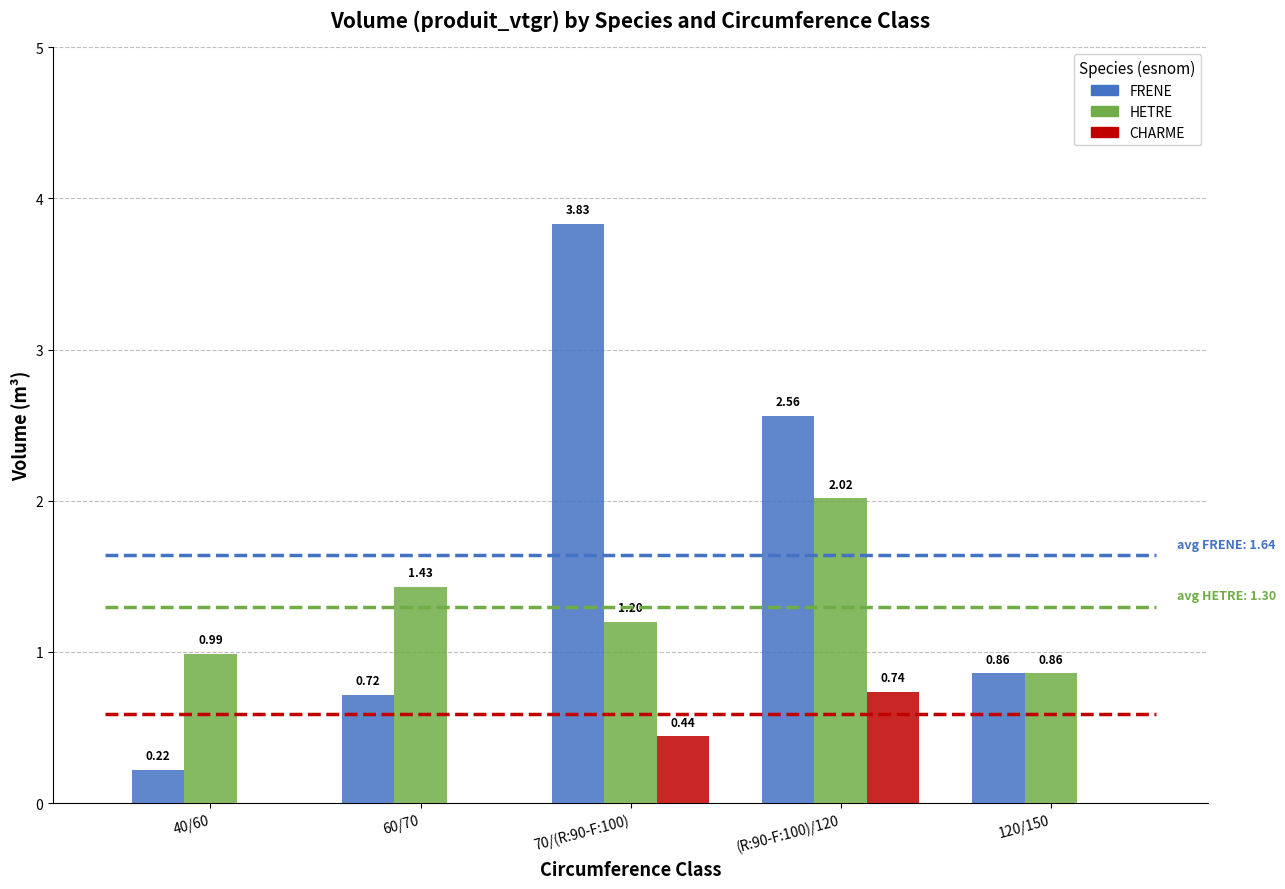

Is it true that FRENE equals 5.4 at 70/(R:90-F:100)?

False